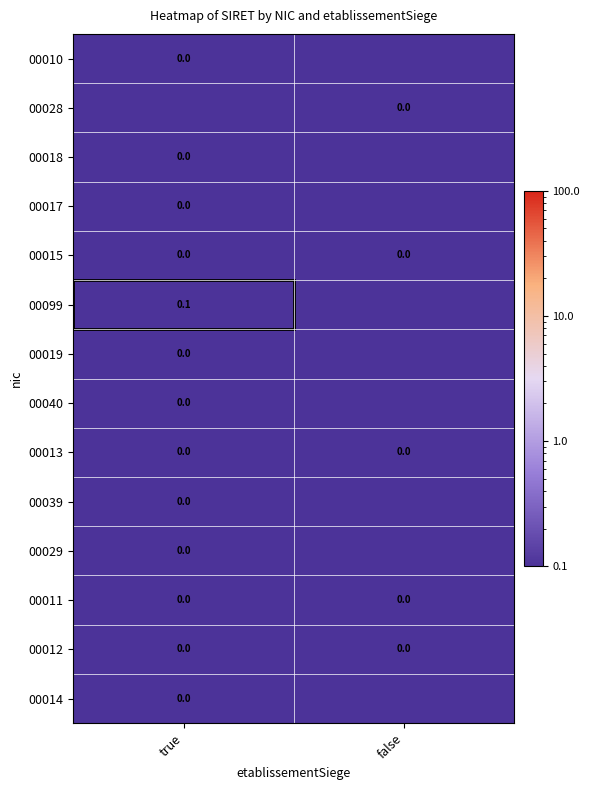

The value of 00099 at true is 0.1. True or false?

True